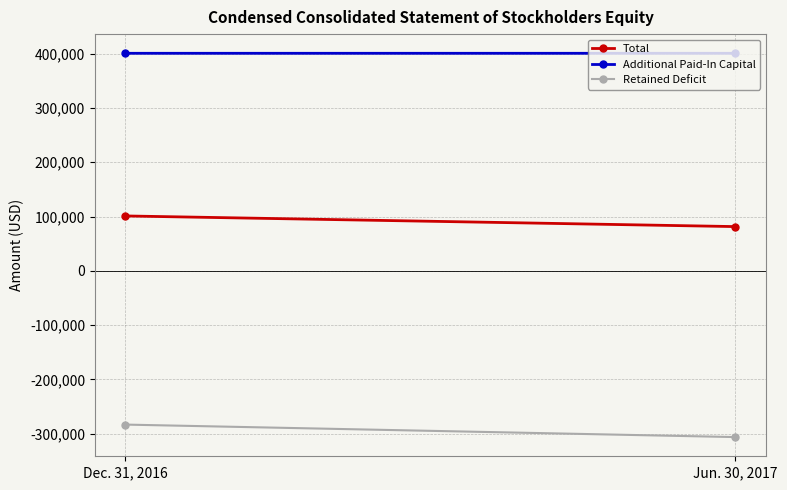

Which series has the widest spread of values?

Retained Deficit